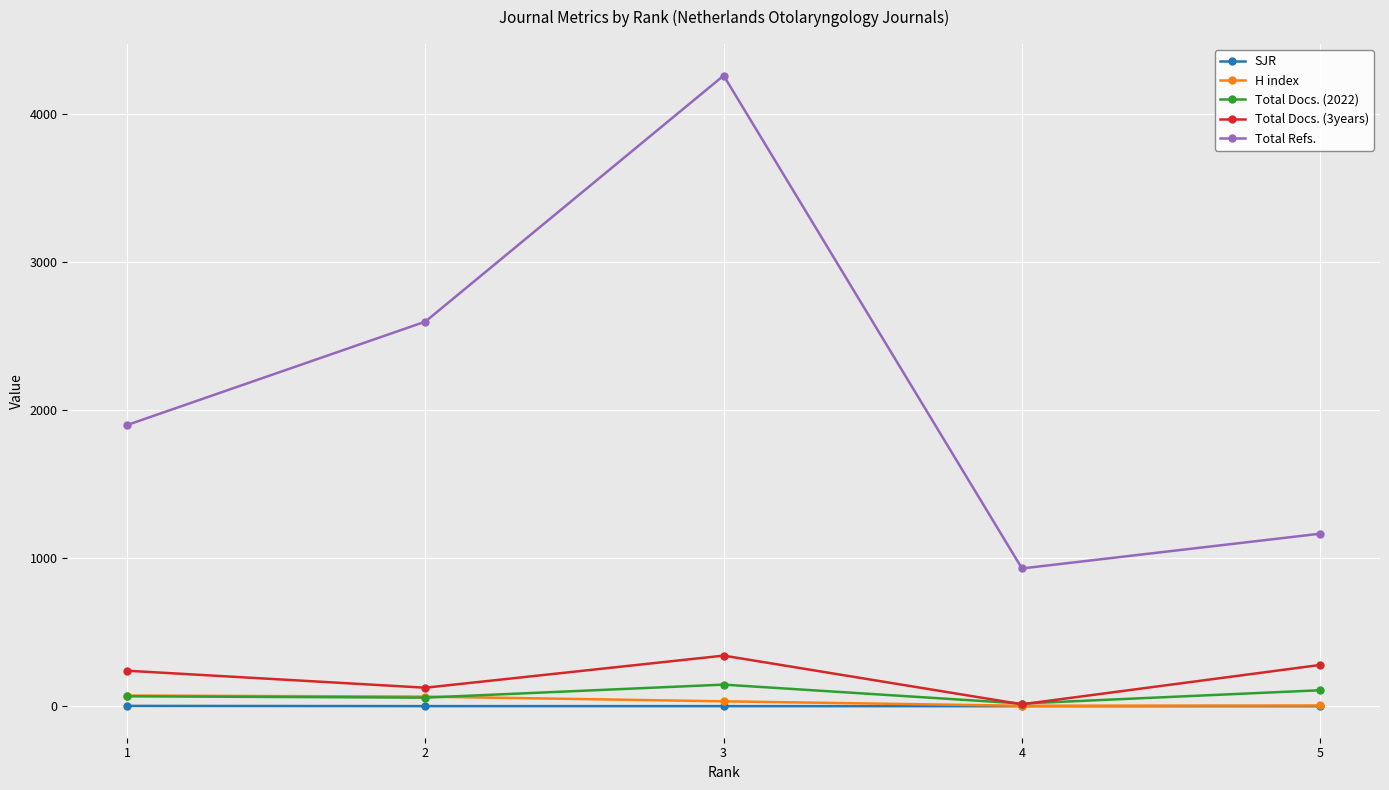

What is the spread (max minus min) of values at 4?

930.8